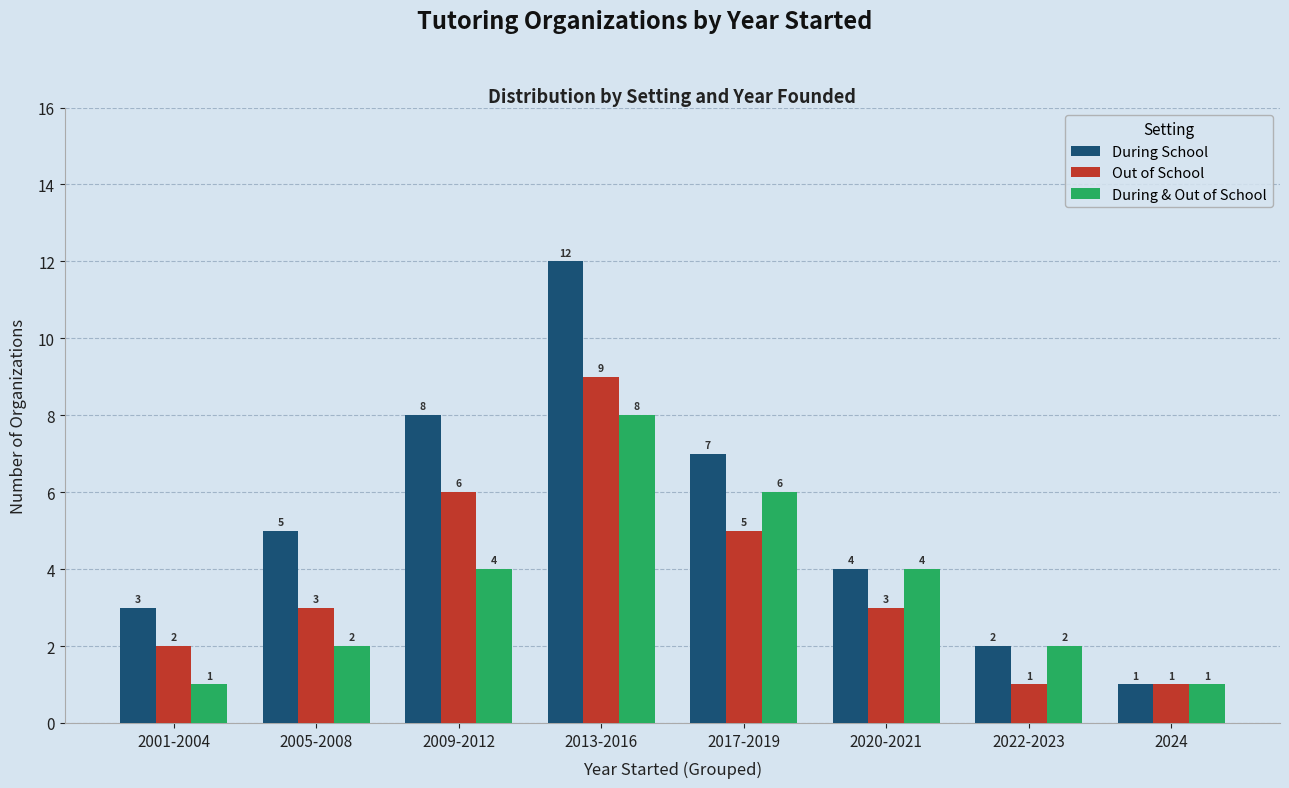

Is the value of During School at 2009-2012 greater than the value of Out of School at 2005-2008?

Yes